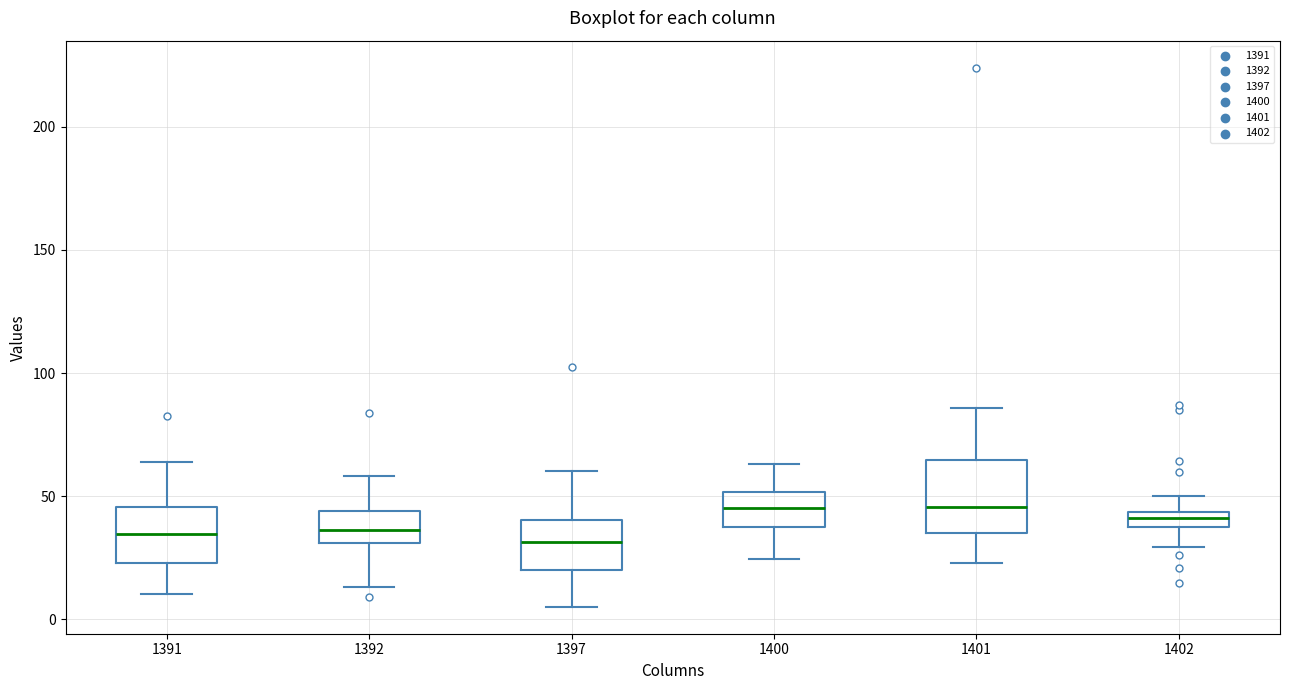

Which box is the tallest, from its lower edge to its upper edge?

1401